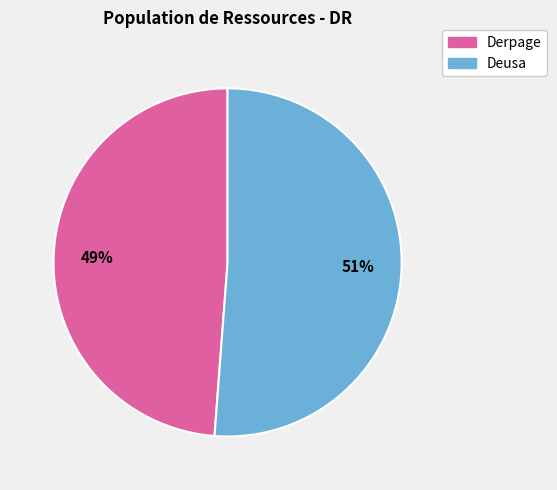

Which slice is the smallest?

Derpage